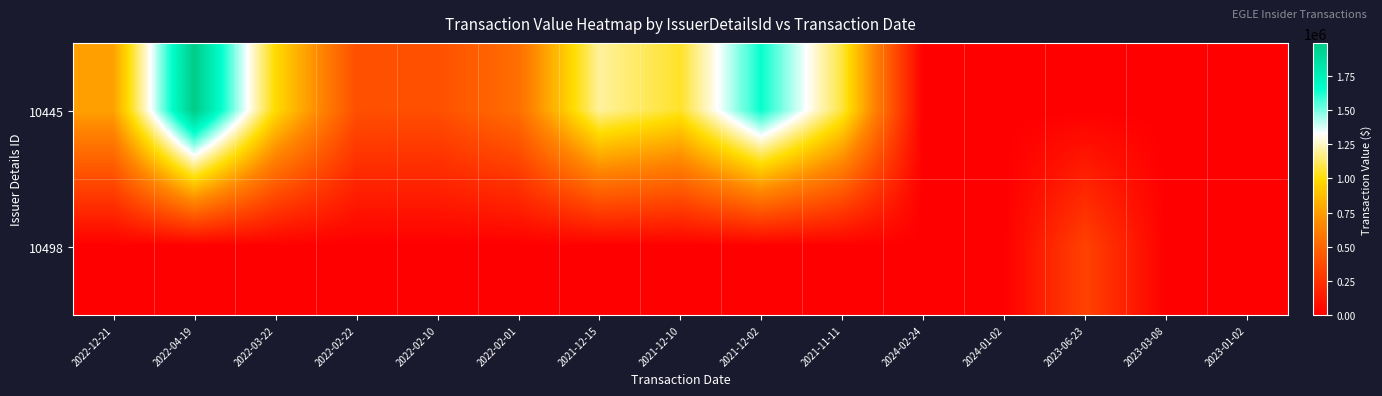

How many series are shown in this chart?

2